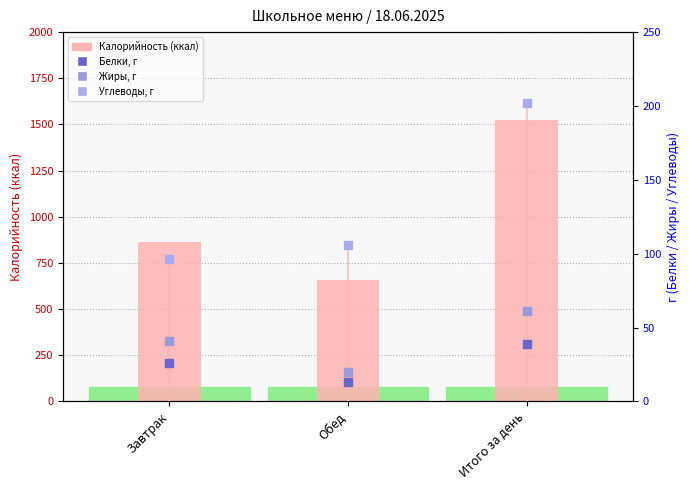

Which series reaches the maximum Y coordinate?

Калорийность